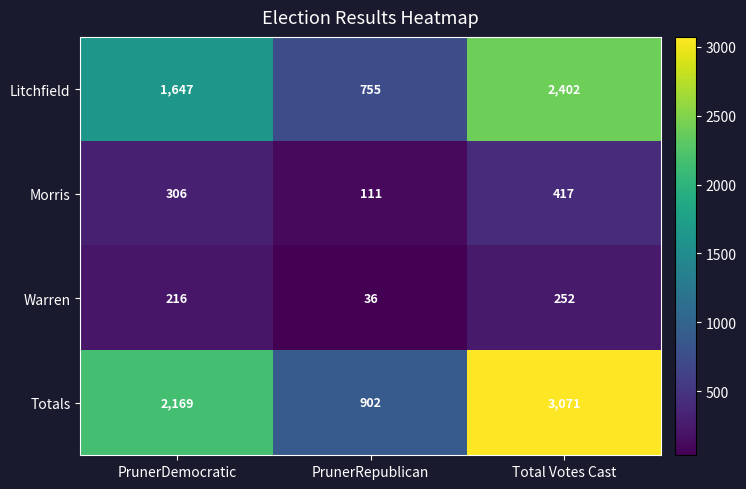

The Warren series shows 252 at Total Votes Cast. True or false?

True